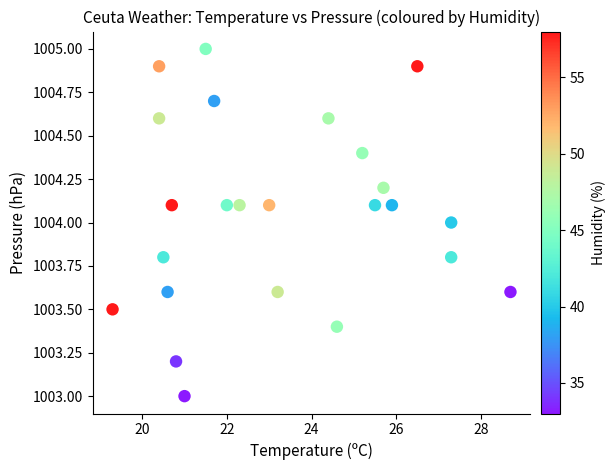

What is the range of X values (max minus min)?

9.4